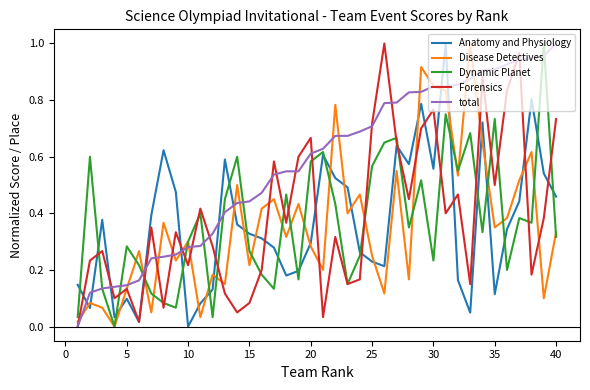

Which series has the largest total across all categories?

total